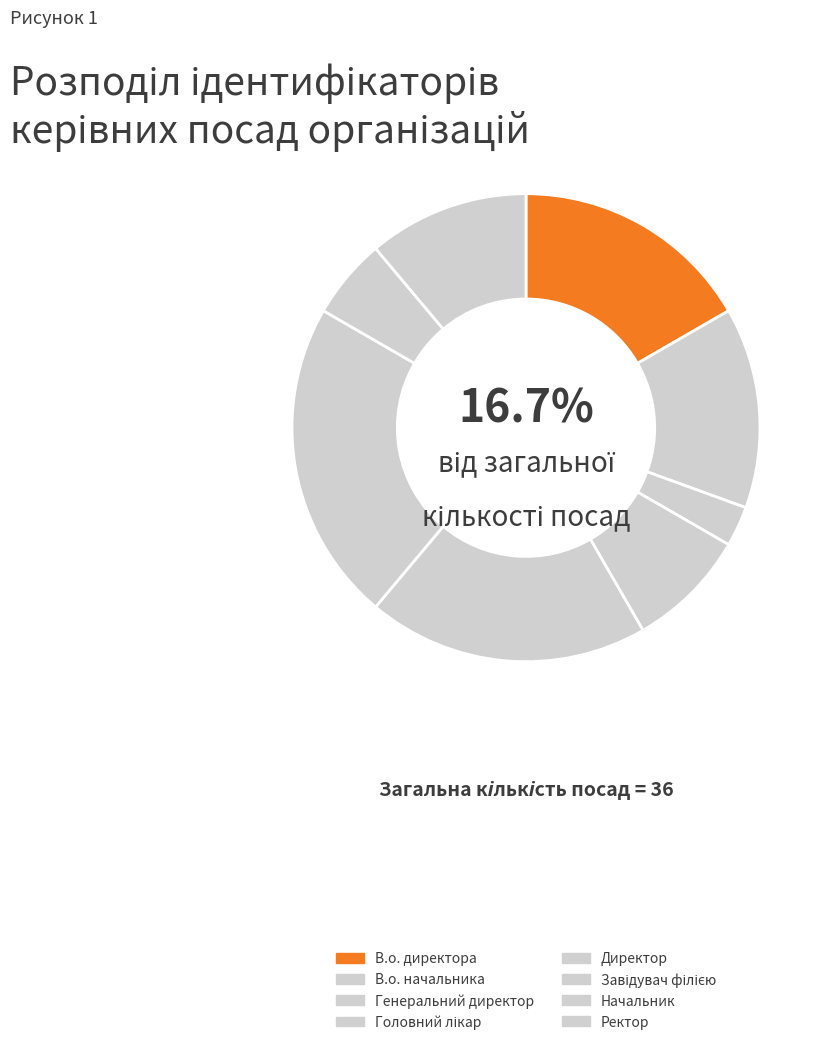

What is the ratio of the value at Головний лікар to the value at Генеральний директор?

3.0